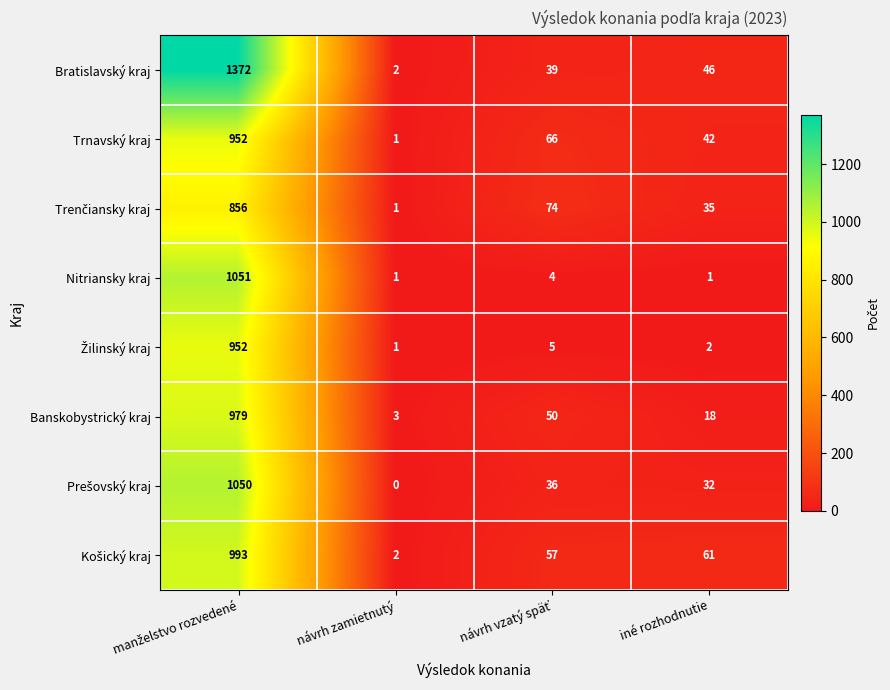

Which label corresponds to the smallest value in the chart?

návrh zamietnutý